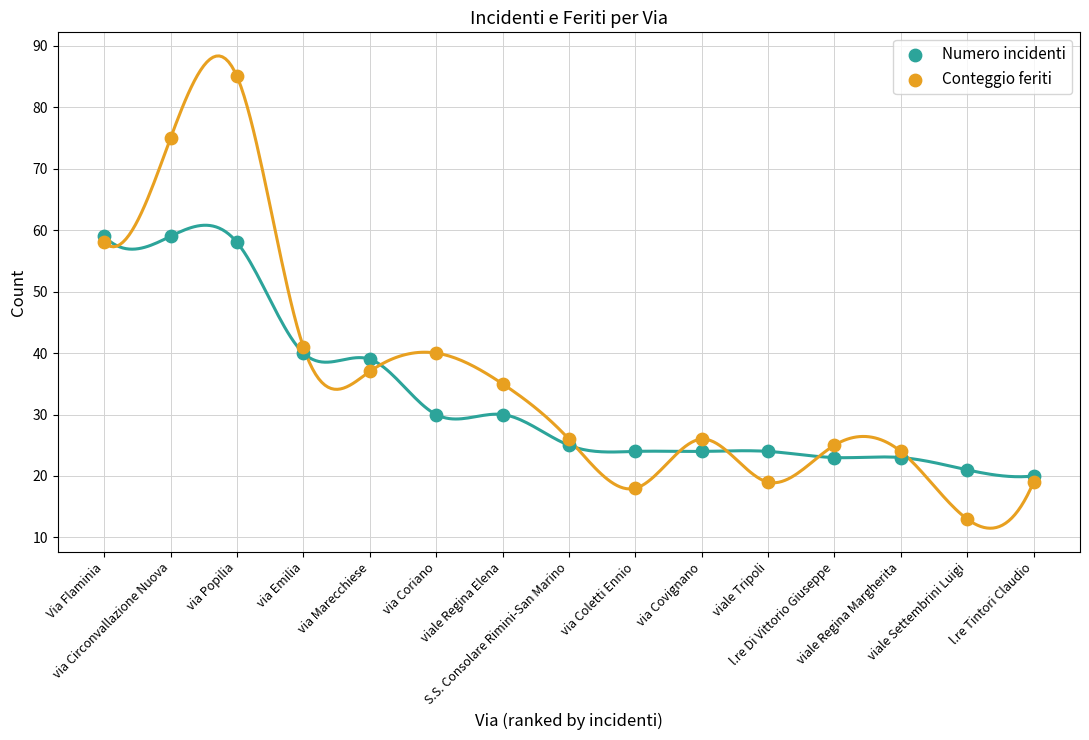

Across all series, what Y value is closest to 49?

41